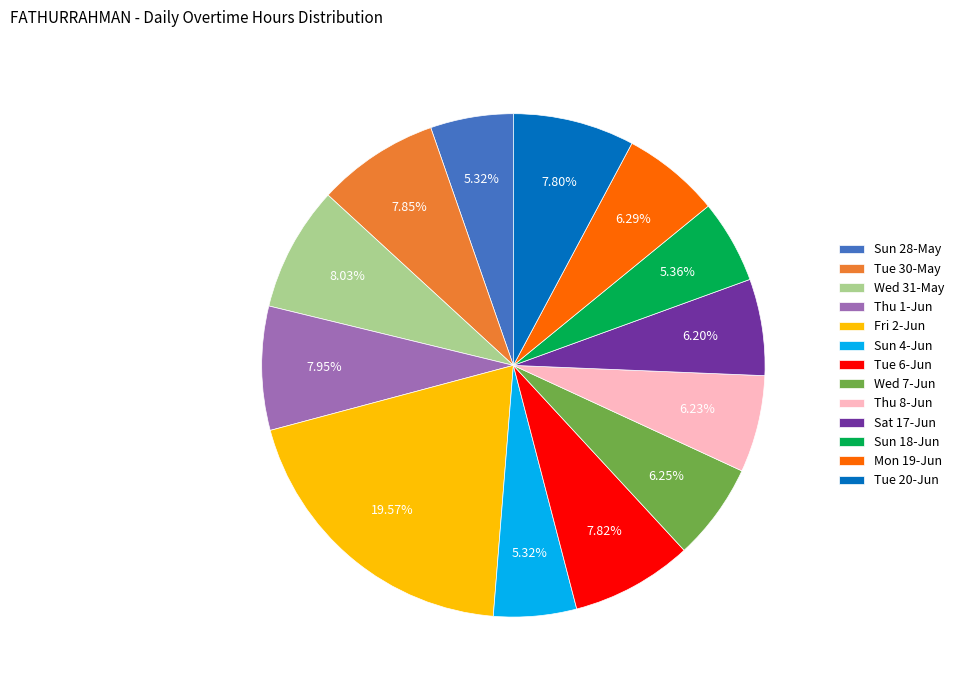

To the nearest percent, what portion does Wed 31-May represent?

8%